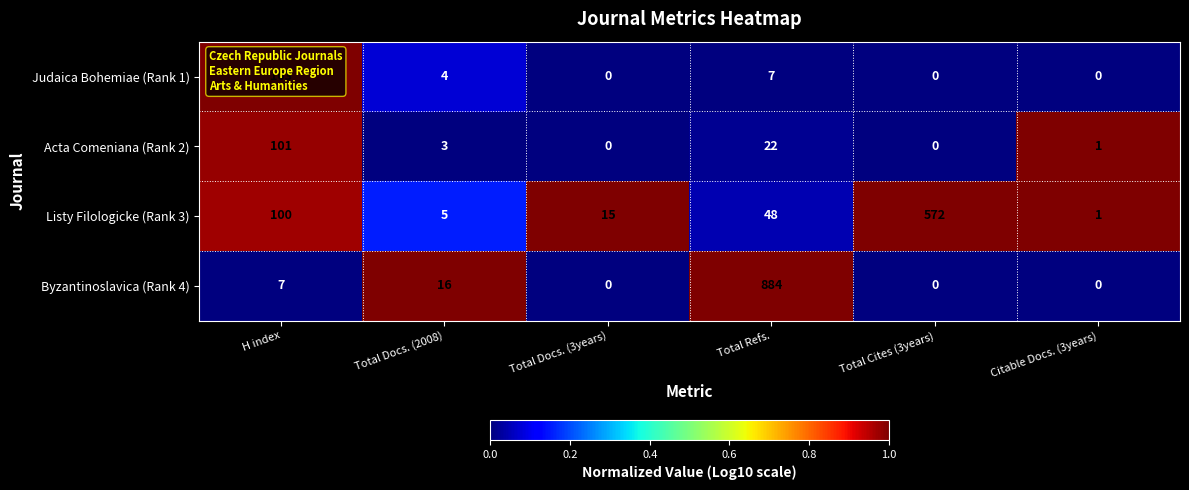

How many distinct data groups are displayed?

4